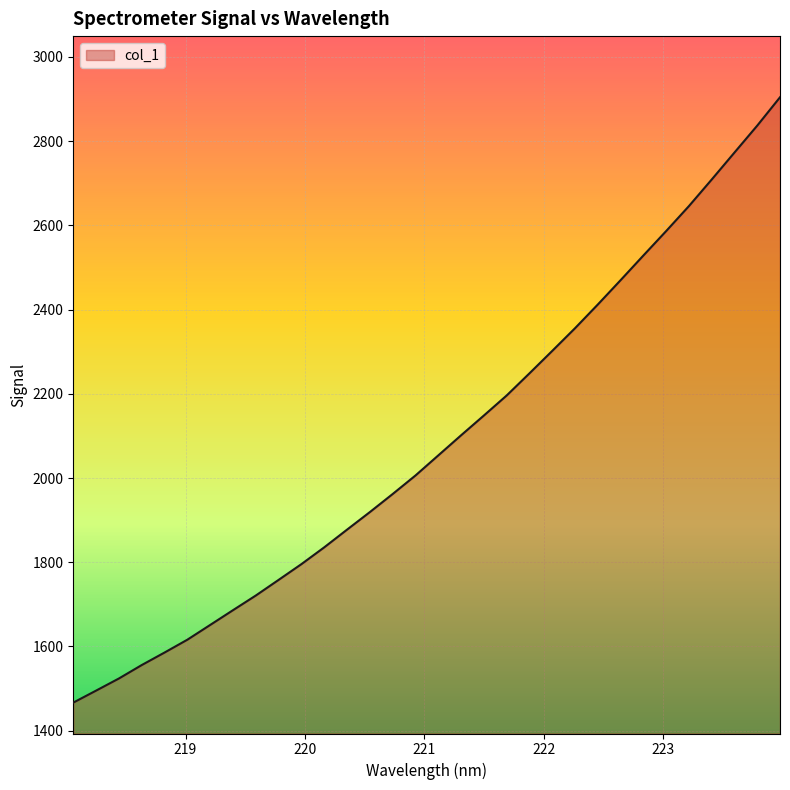

What is the minimum value shown in the chart?

1466.8